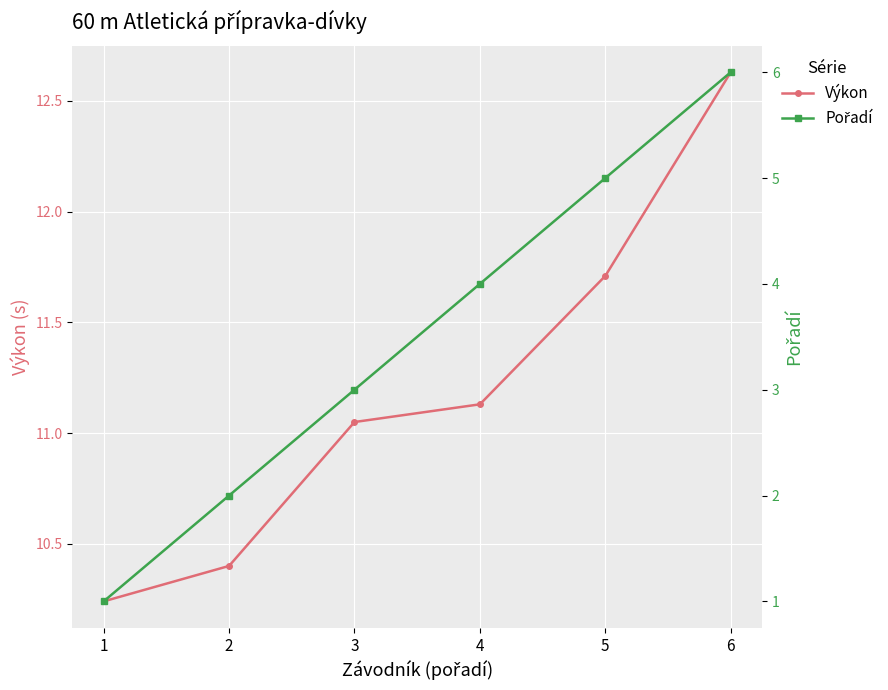

Is it true that Výkon equals 7.0 at 3?

False